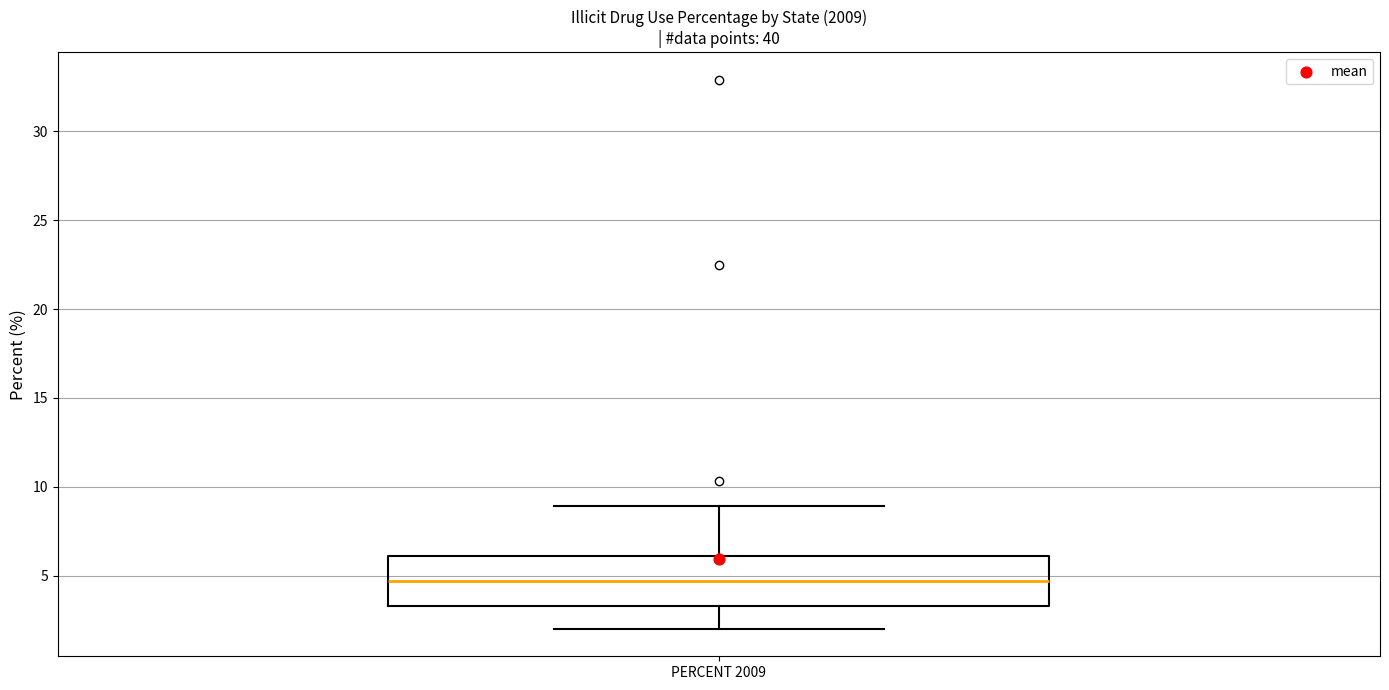

Transcribe this box plot: give where the median line is, the range the box spans, and where the two whiskers end, as read against the y-axis. The values are not printed on the chart, so give them approximately, as read against the axis.

median 4.5, box 3.5 to 6.0, whiskers 2.0 to 9.0